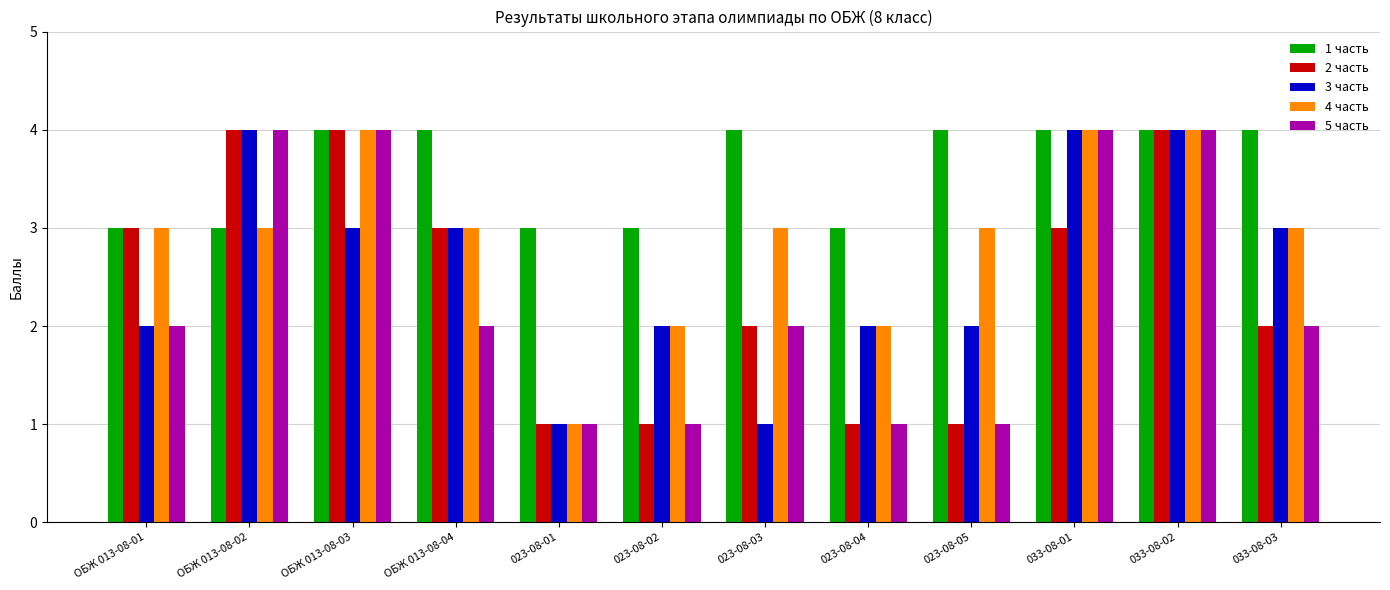

Is the value of 4 часть at ОБЖ 013-08-03 greater than the value of 3 часть at 023-08-05?

Yes